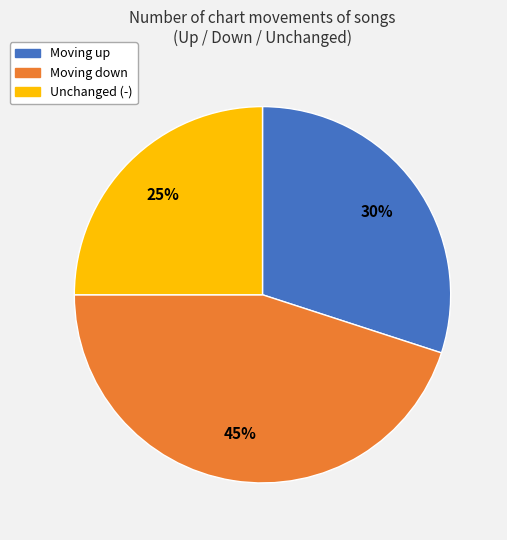

To the nearest percent, what is the average slice percentage?

33%